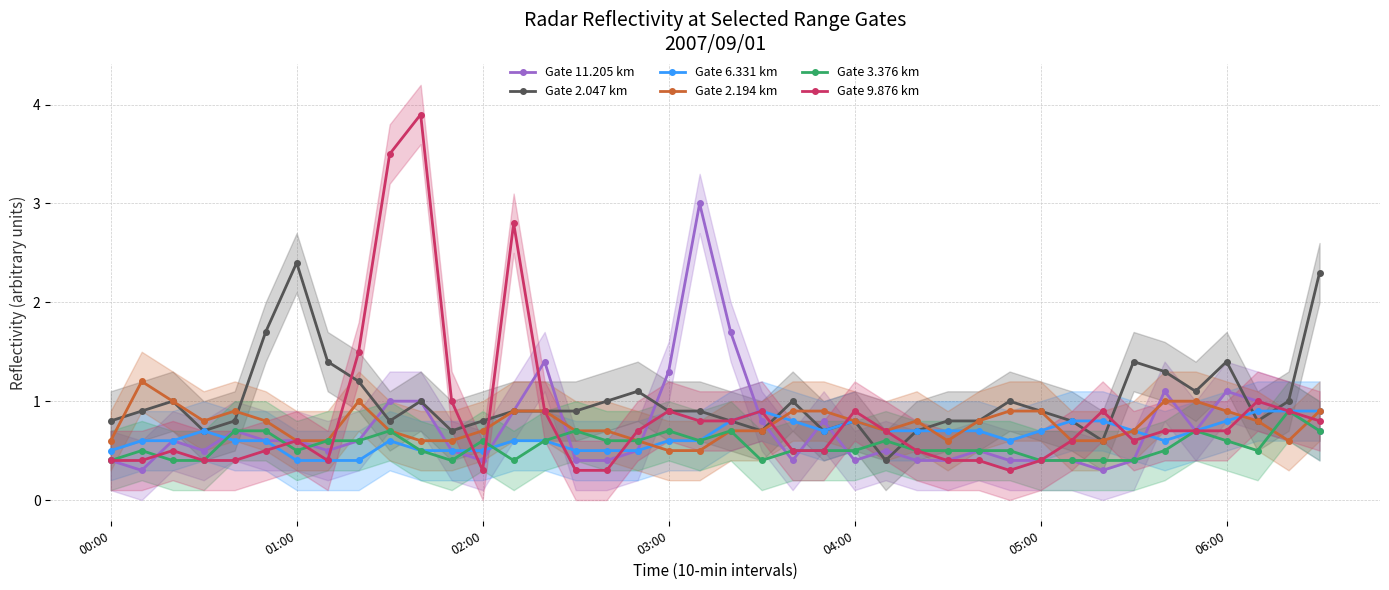

Which series has the largest total across all categories?

Gate 2.047 km